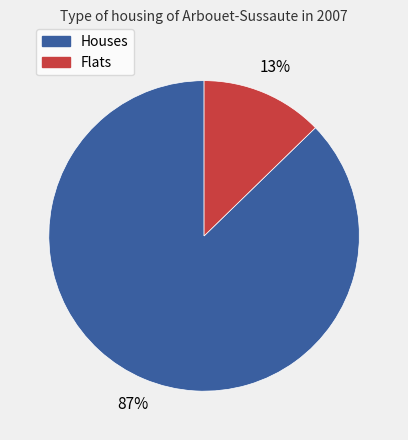

Is there any slice that represents more than half of the pie?

Yes